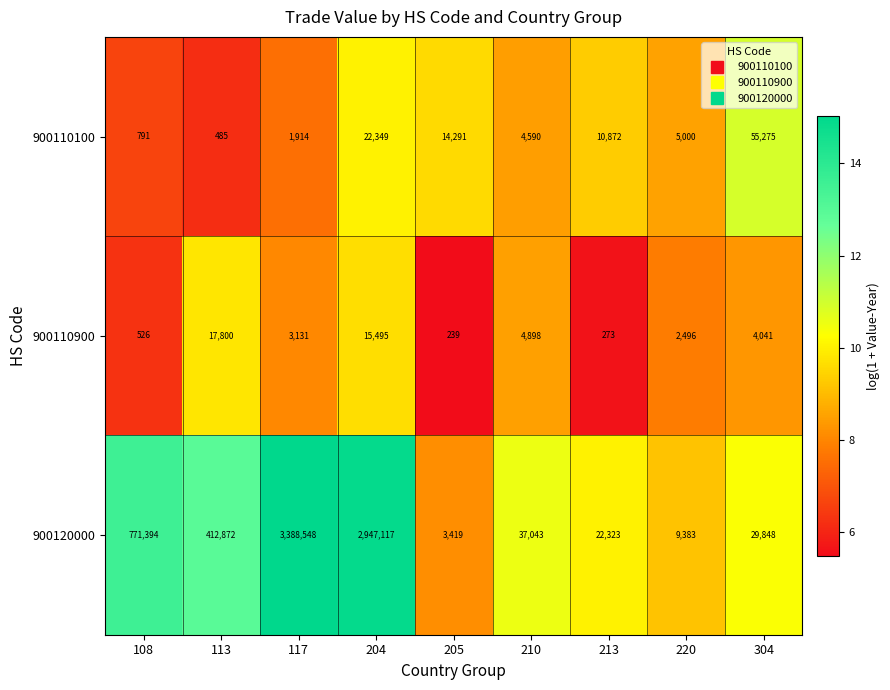

Which category has the highest value in the 900120000 series?

117